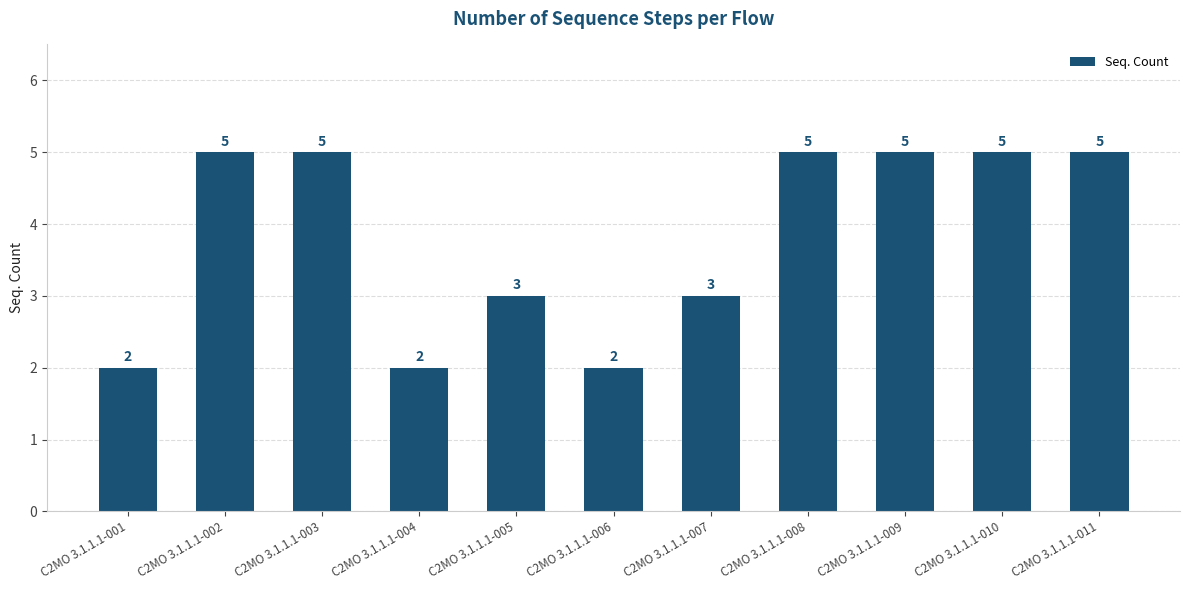

Does the chart contain any negative values?

No